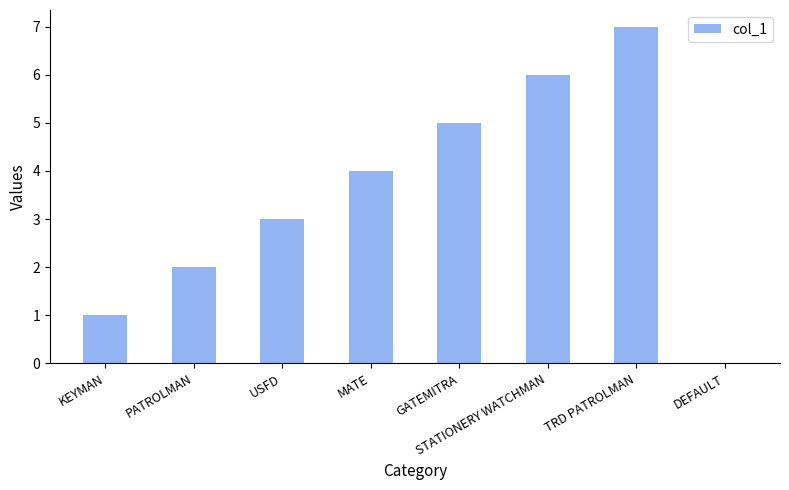

What is the sum of the values at USFD and GATEMITRA?

8